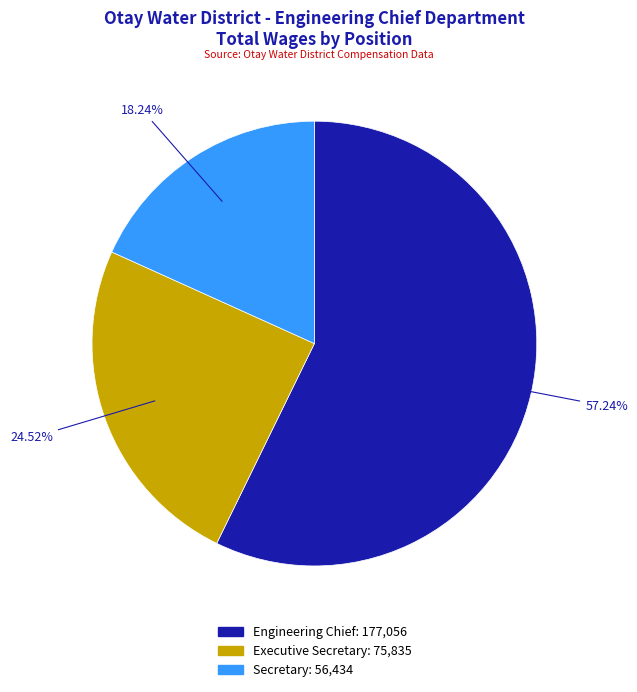

What is the majority slice?

Engineering Chief